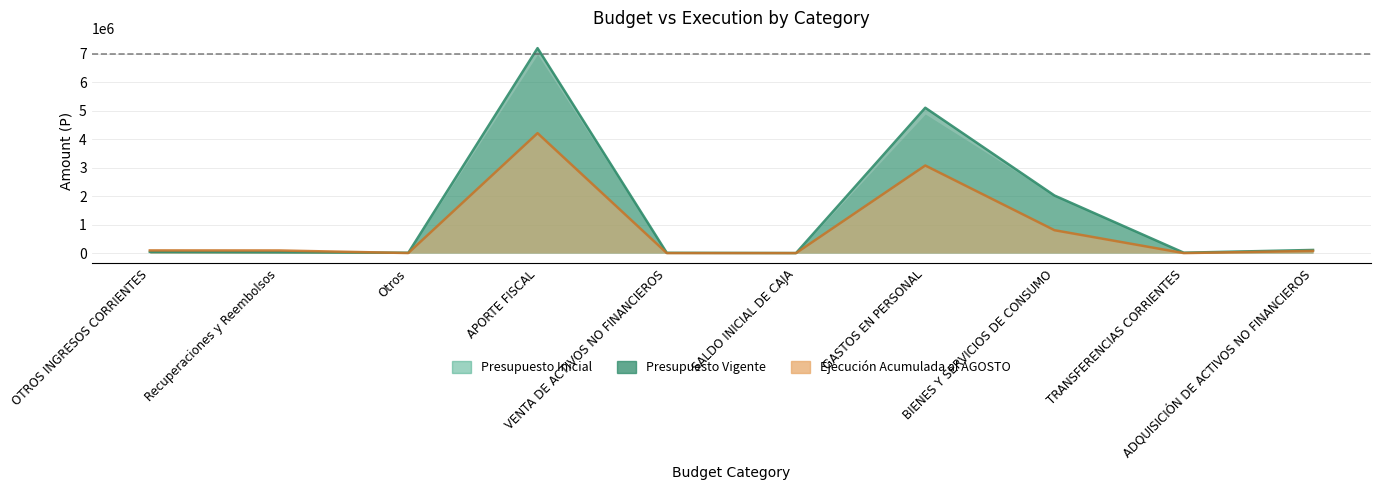

The value of Presupuesto Vigente at Recuperaciones y Reembolsos is 48539. True or false?

False